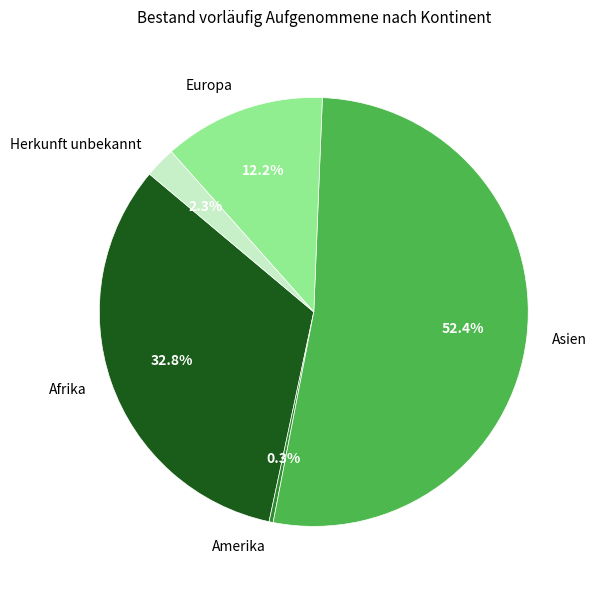

Which slice is the largest?

Asien